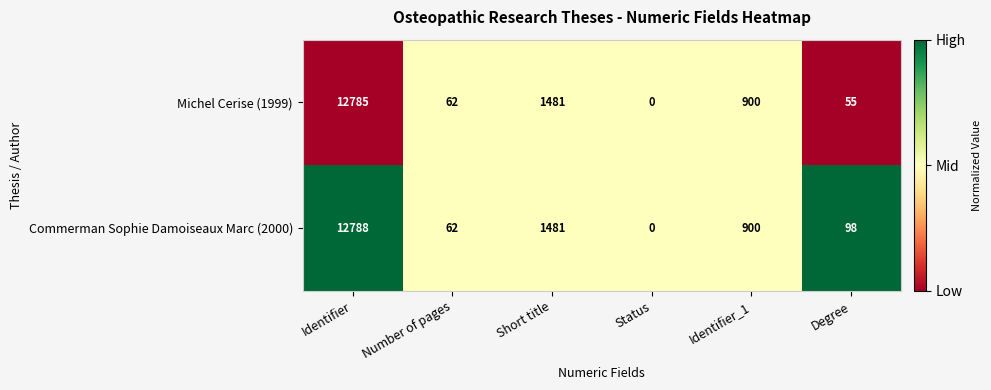

The Michel Cerise (1999) series shows 900 at Identifier_1. True or false?

True